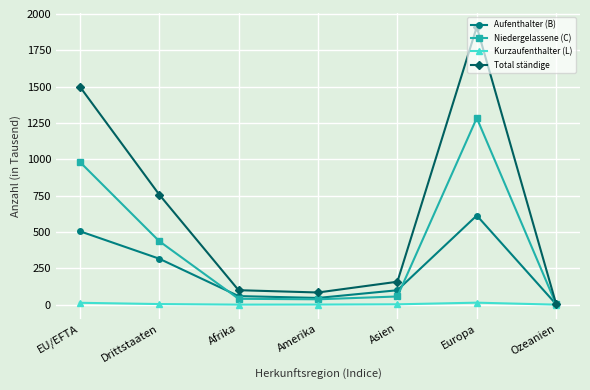

List the series in order of their peak value, highest first.

Total ständige, Niedergelassene (C), Aufenthalter (B), Kurzaufenthalter (L)